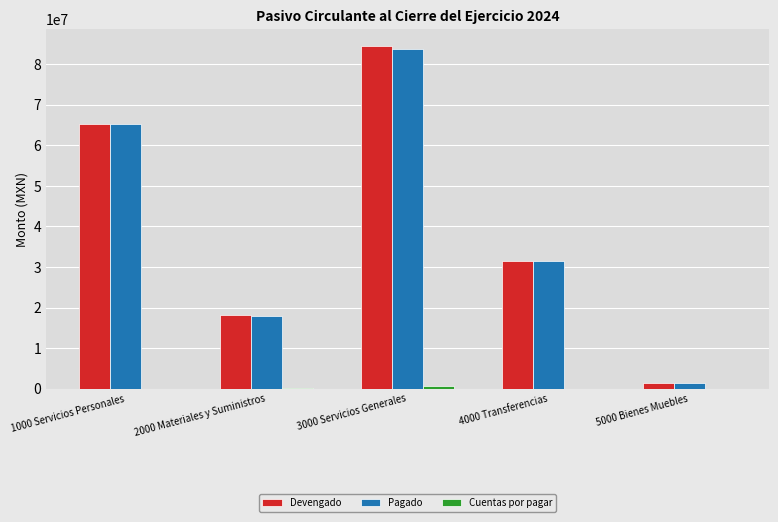

How many groups of bars are there?

5